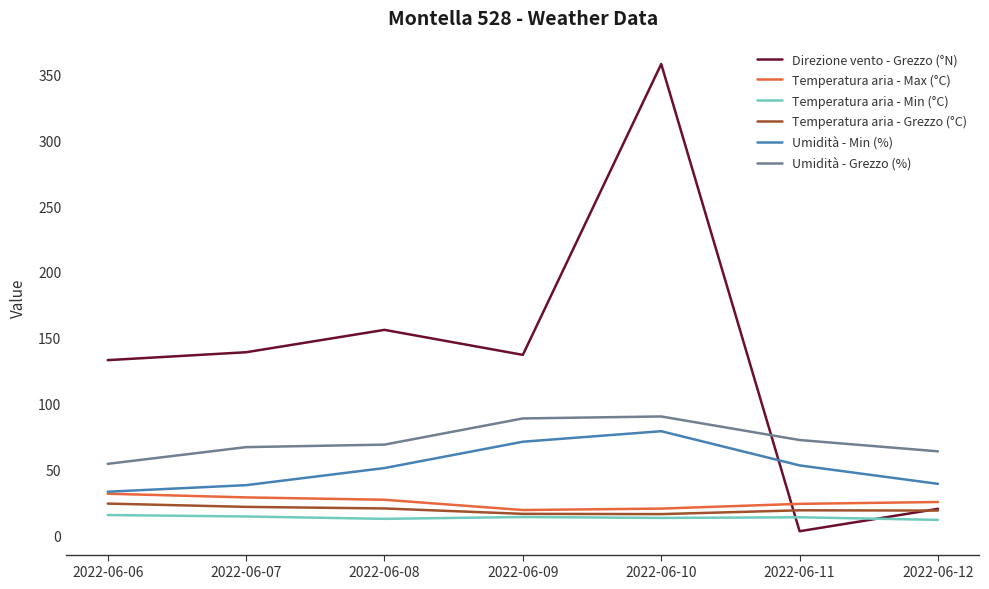

Between 2022-06-07 and 2022-06-08, which series saw the biggest shift?

Direzione vento - Grezzo (°N)